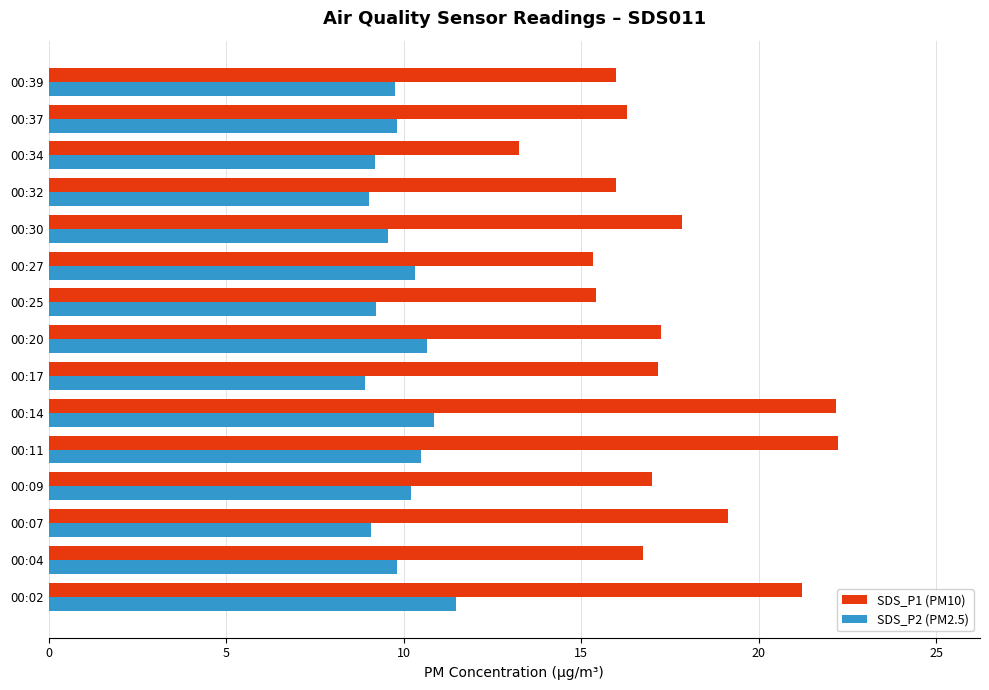

Which series has the largest range (max minus min)?

SDS_P1 (PM10)